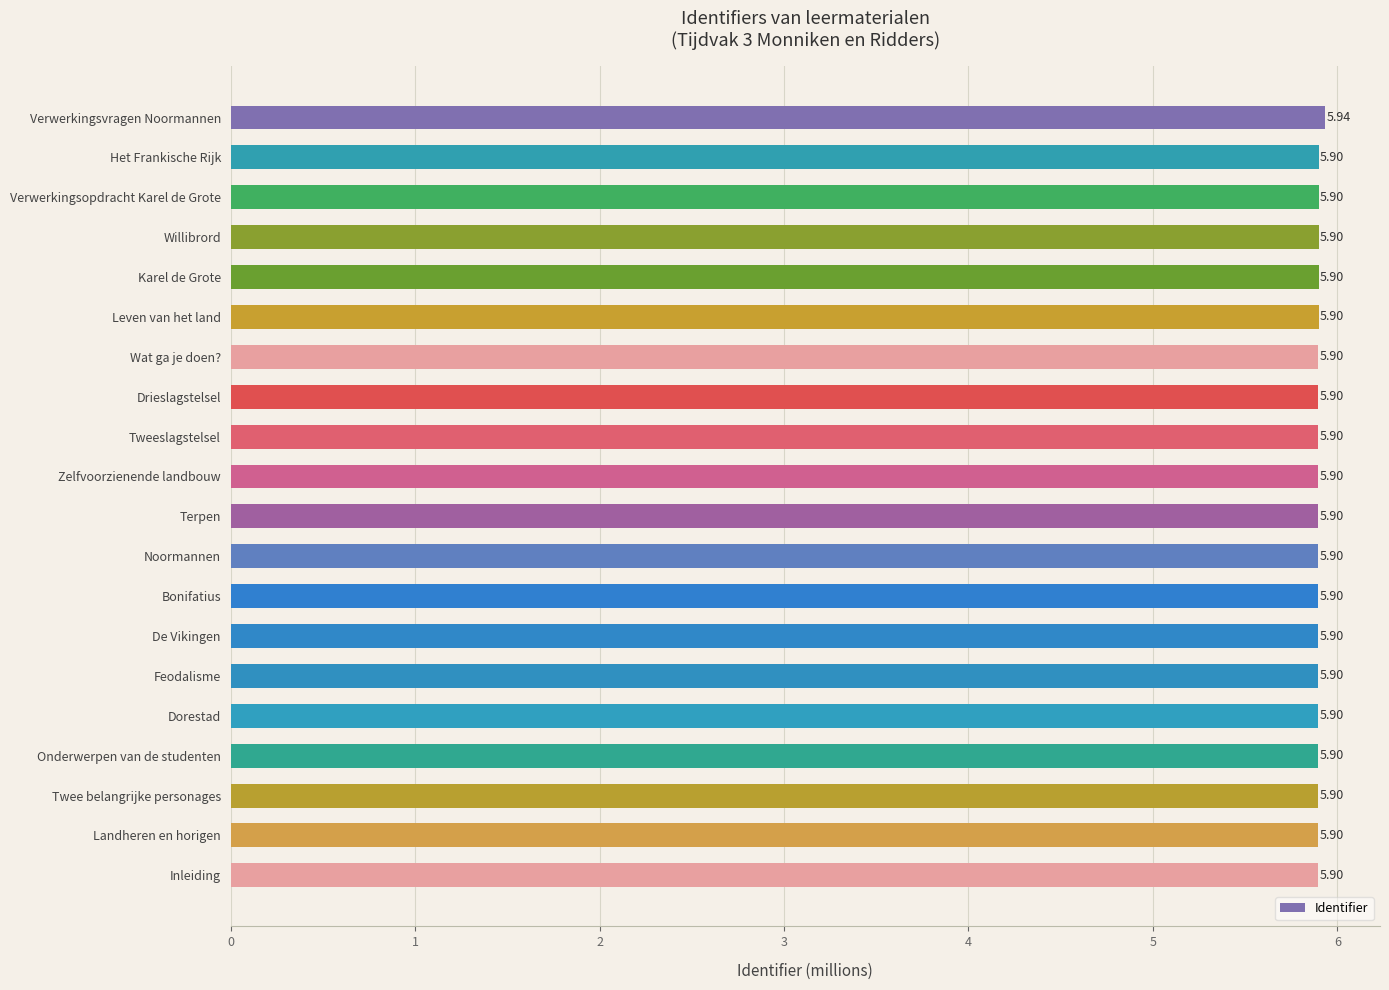

Which label corresponds to the largest value in the chart?

Verwerkingsvragen Noormannen